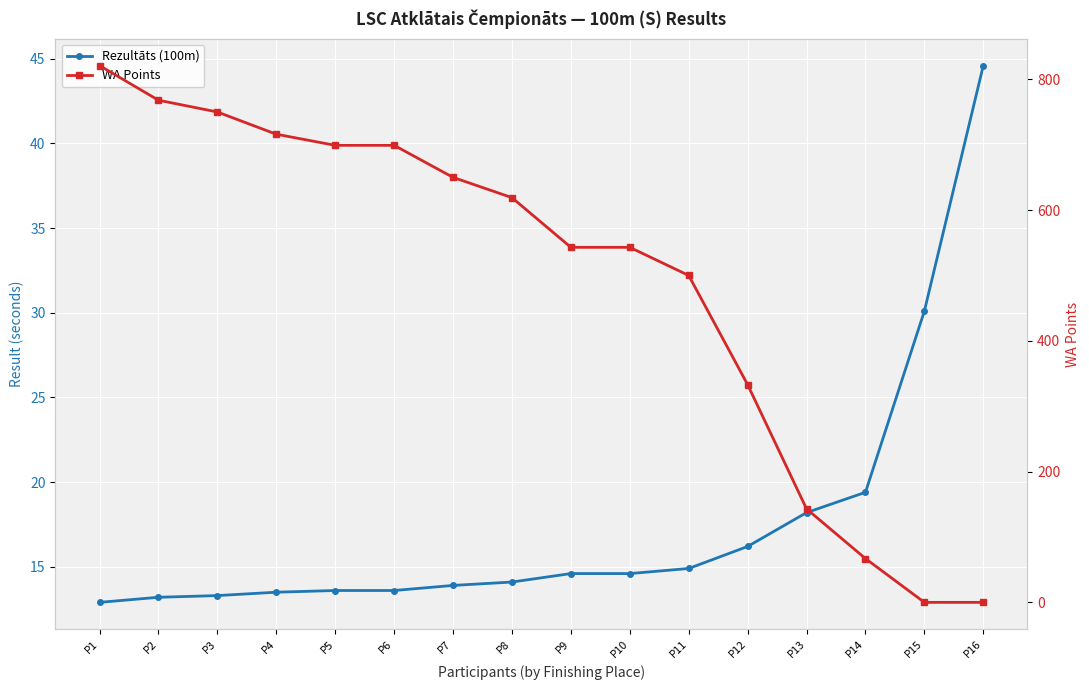

What is the average value of the WA Points series?

490.7